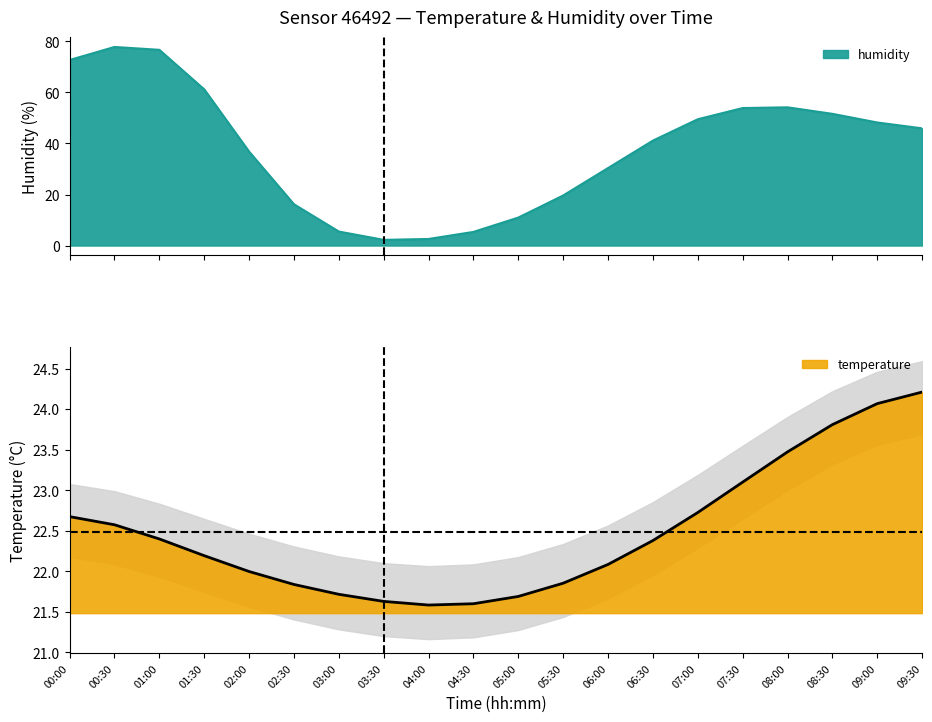

Rank the categories by value from lowest to highest.

04:00, 04:30, 03:30, 05:00, 03:00, 02:30, 05:30, 02:00, 06:00, 01:30, 06:30, 01:00, 00:30, 00:00, 07:00, 07:30, 08:00, 08:30, 09:00, 09:30